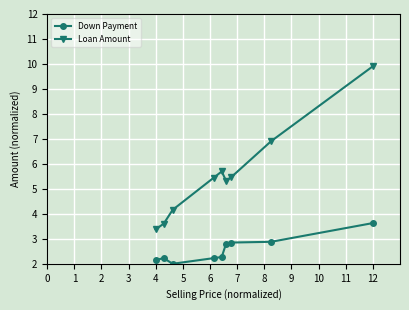

What is the smallest value displayed?

2.0